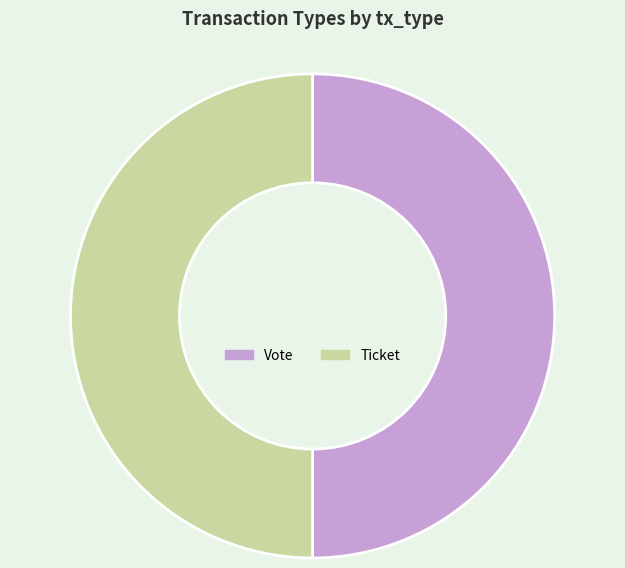

Approximately how many times larger is the value at Ticket compared to Vote?

1.0